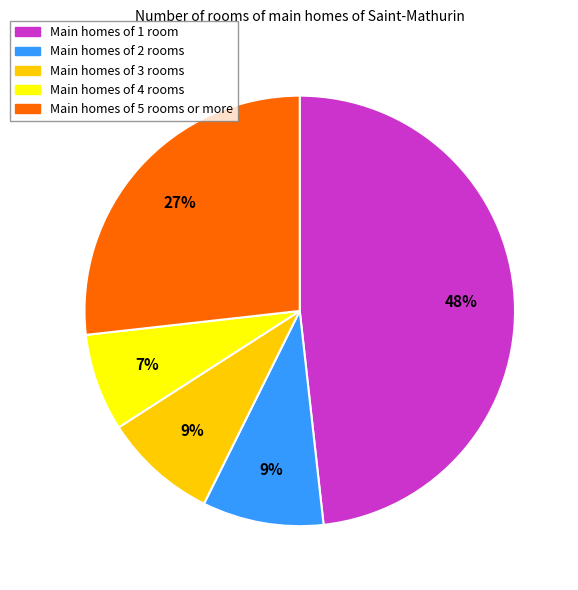

To the nearest percent, what is the average slice percentage?

20%